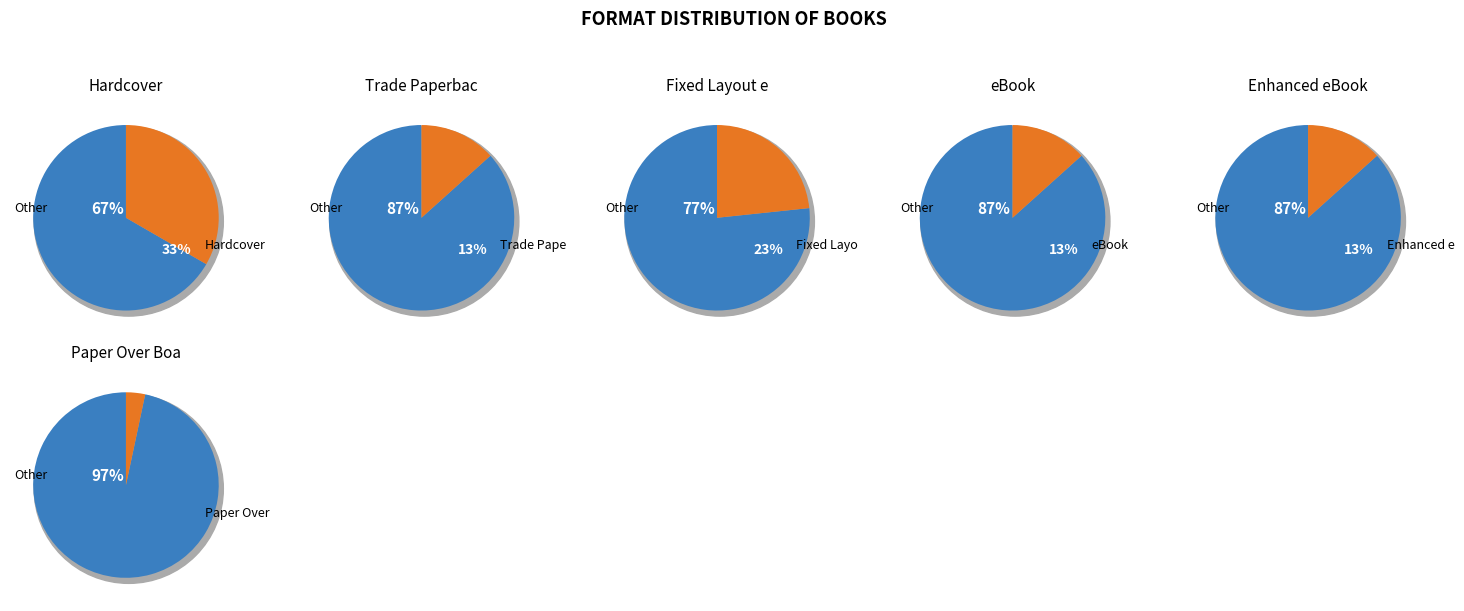

The Trade Paperback slice represents 24% of the pie. True or false?

False